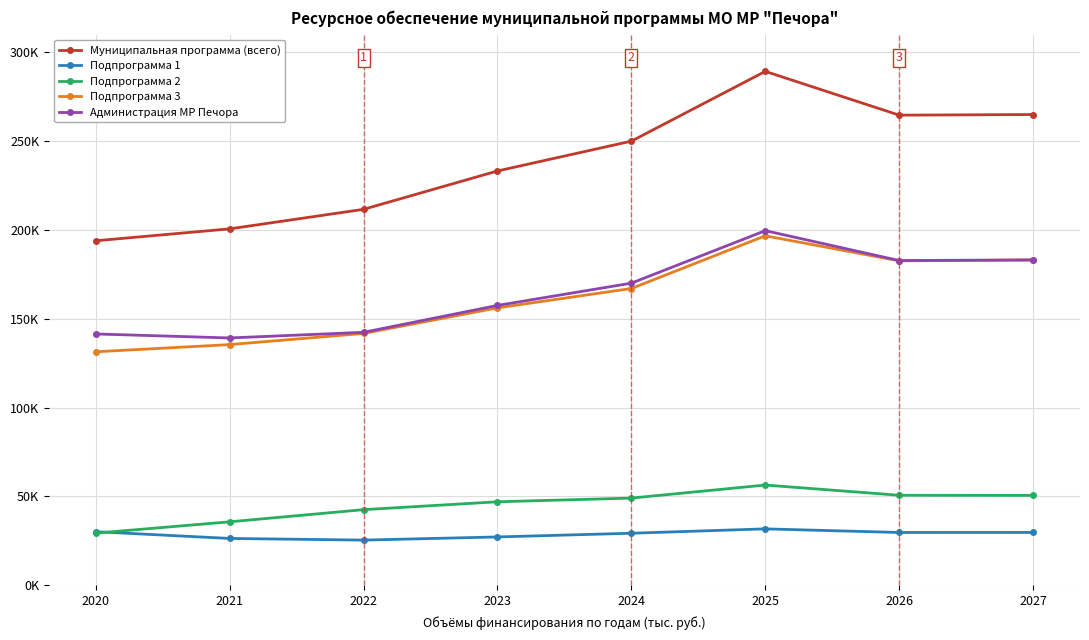

Which series changed the most between 2025 and 2027?

Муниципальная программа (всего)